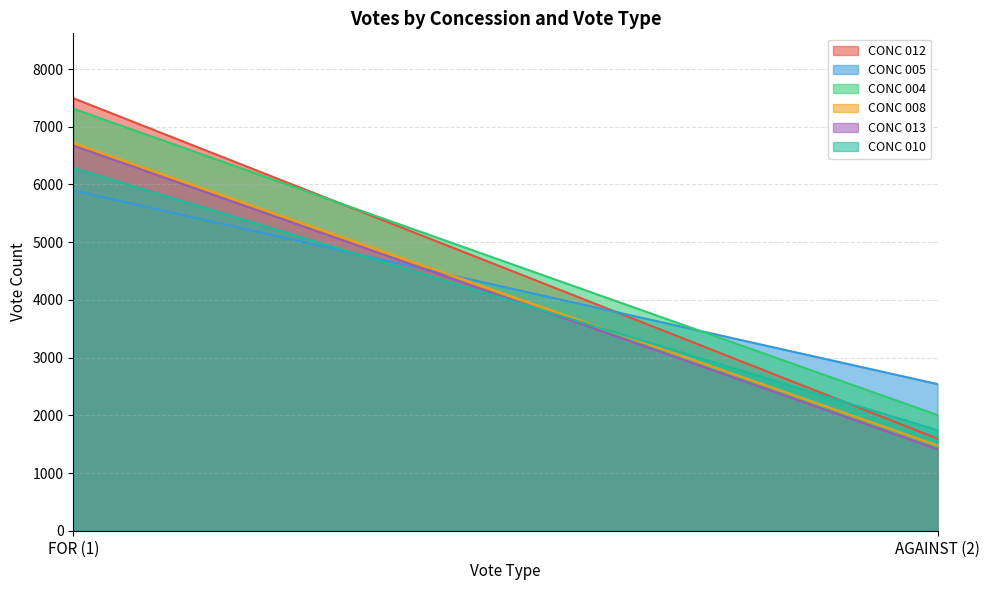

What is the difference between the highest and lowest values at AGAINST (2)?

1128